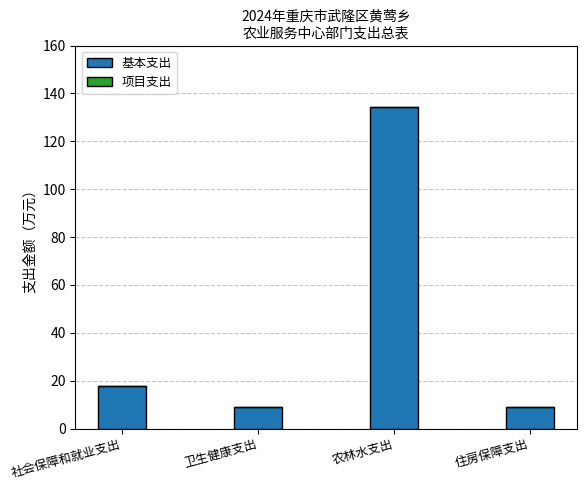

Is it true that the value at 农林水支出 is 212.2?

False